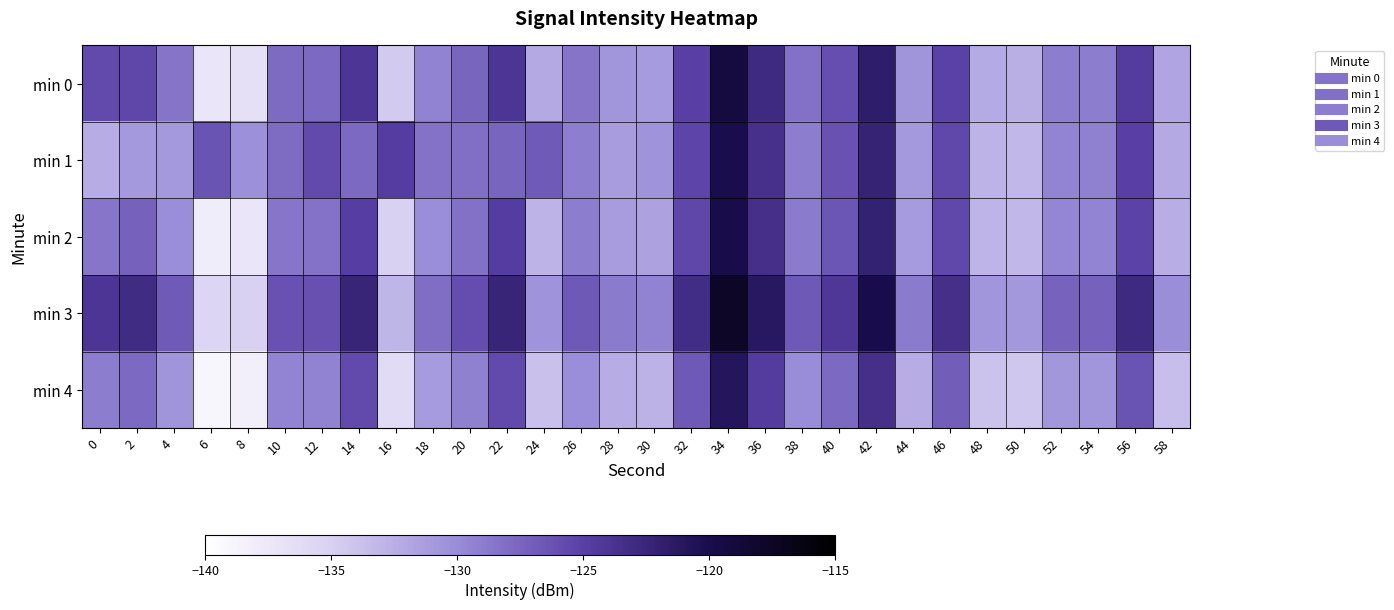

Rank the series at 32 from highest to lowest value.

min 3, min 0, min 1, min 2, min 4